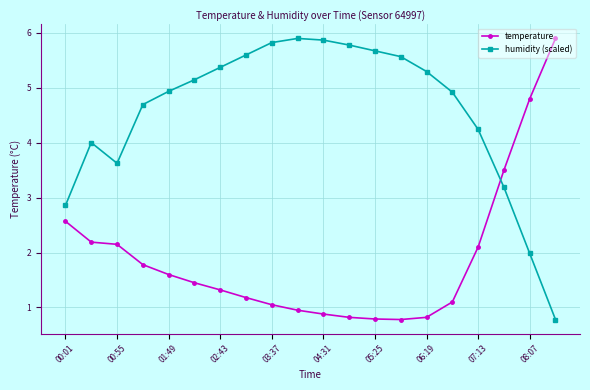

What is the average value of the temperature series?

1.9